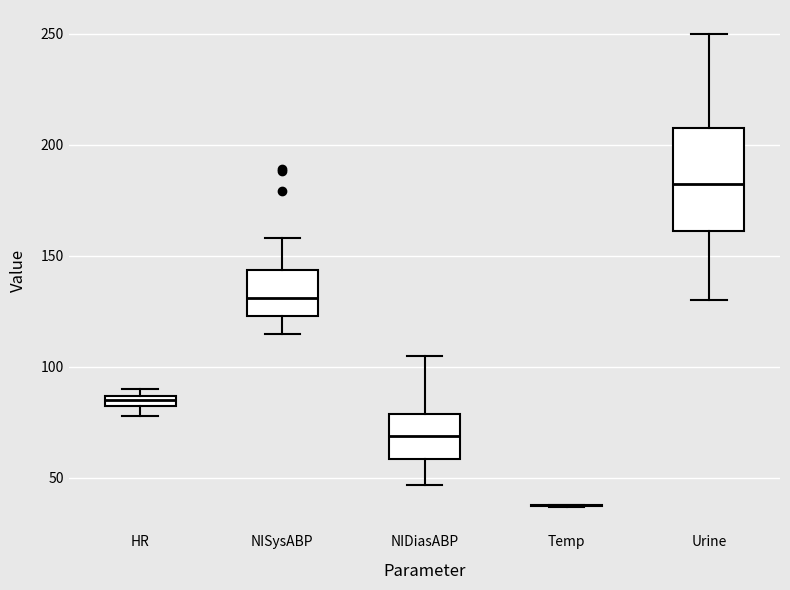

Which box is the tallest, from its lower edge to its upper edge?

Urine